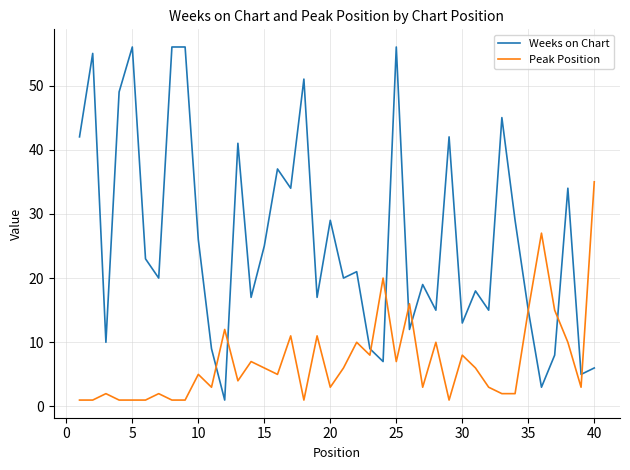

Which series has the largest total across all categories?

Weeks on Chart